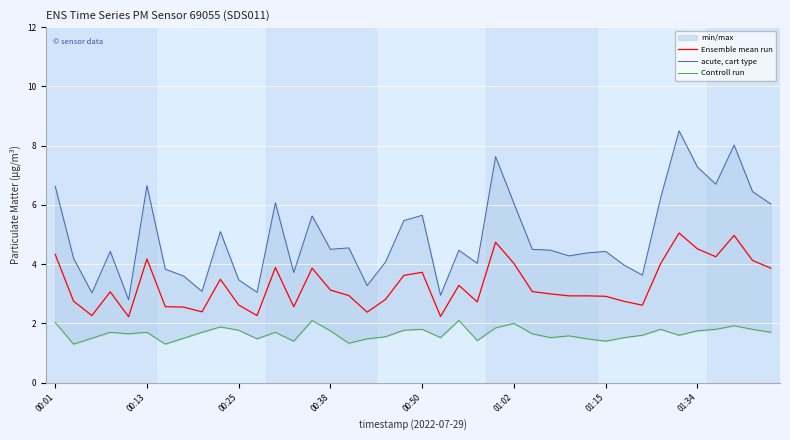

True or false: acute, cart type has more than 0 interior local peaks.

True